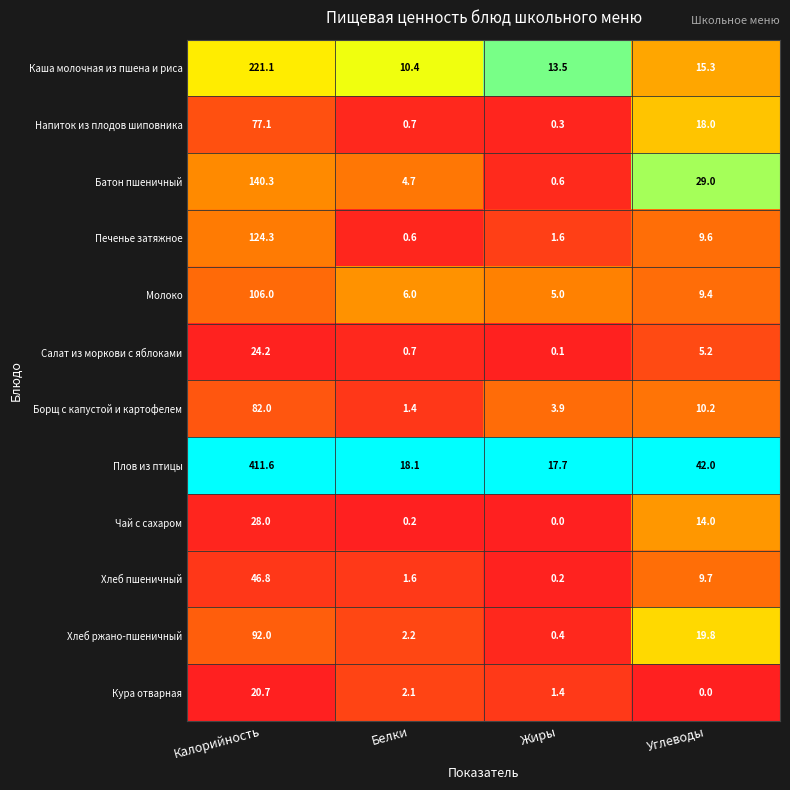

The value of Батон пшеничный at Белки is 4.7. True or false?

True